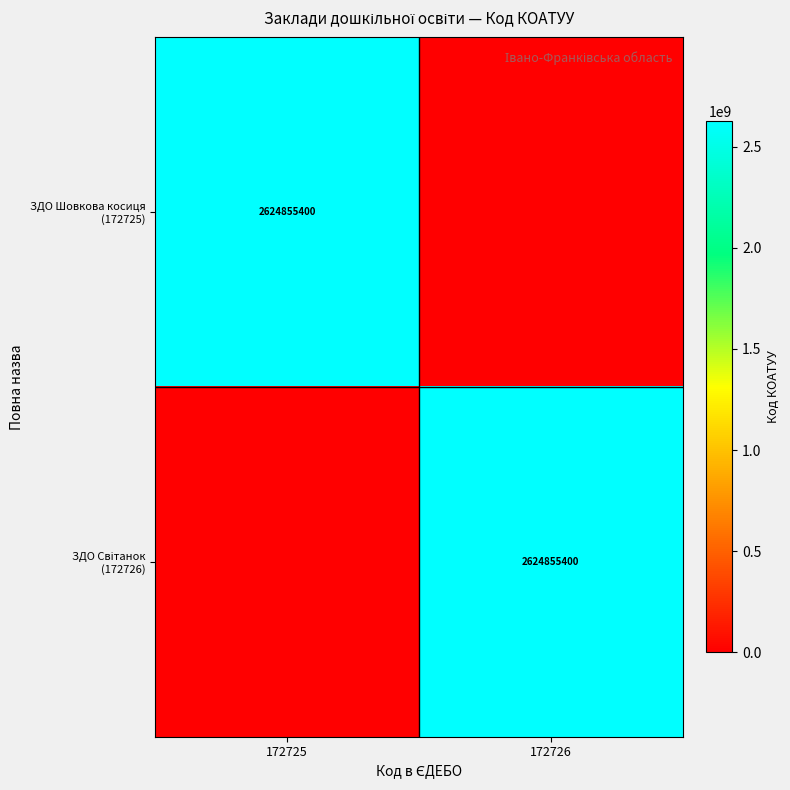

Which category has the highest value across all series?

172725